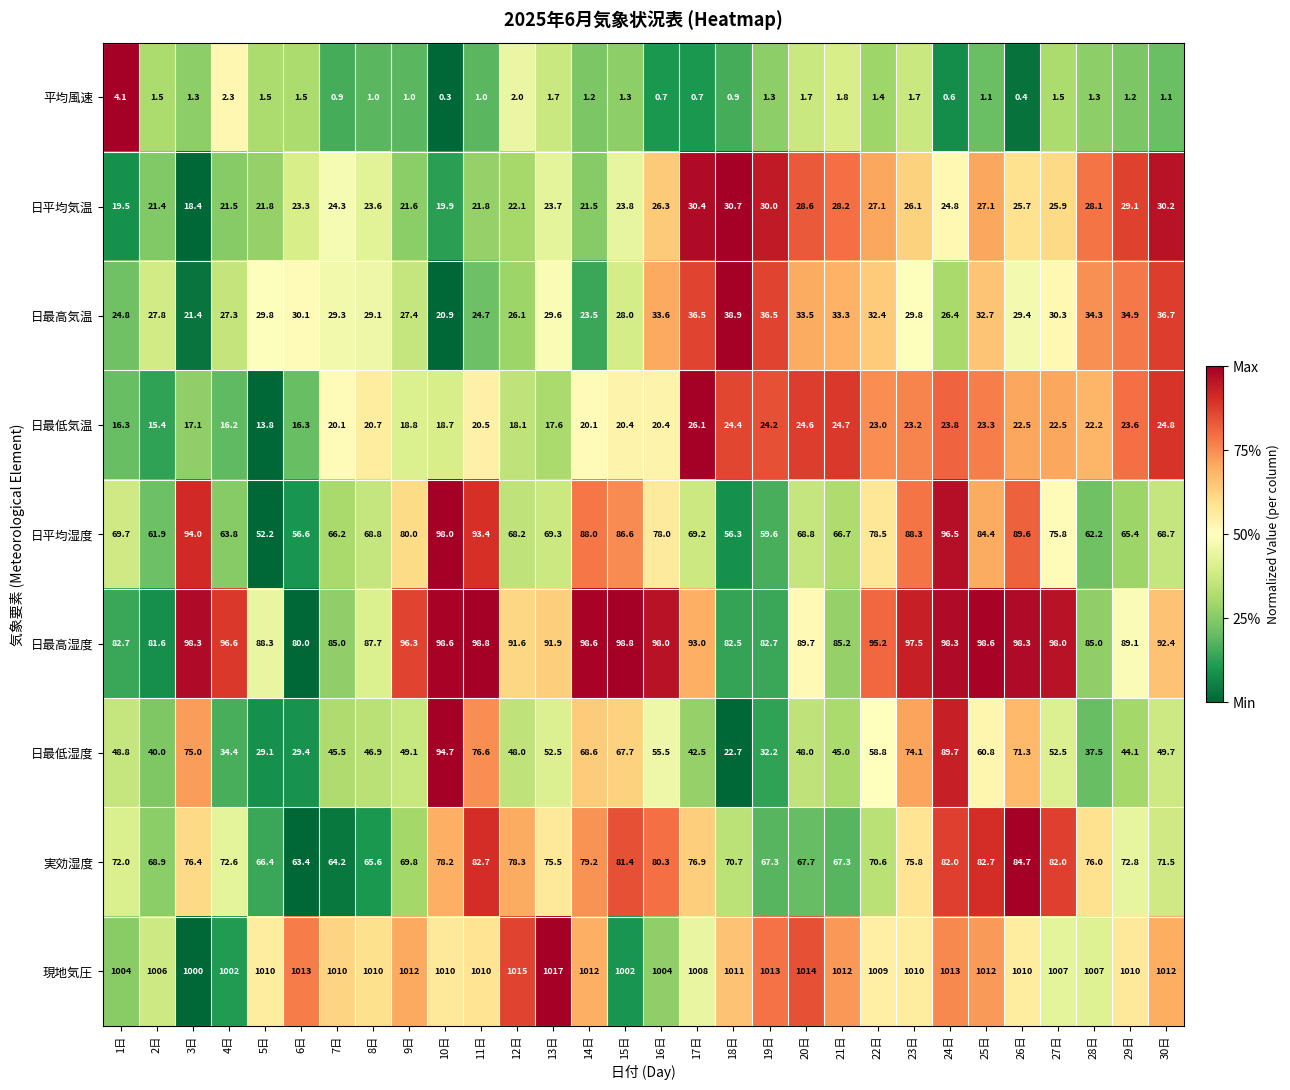

Which category has the lowest value in the 実効湿度 series?

6日